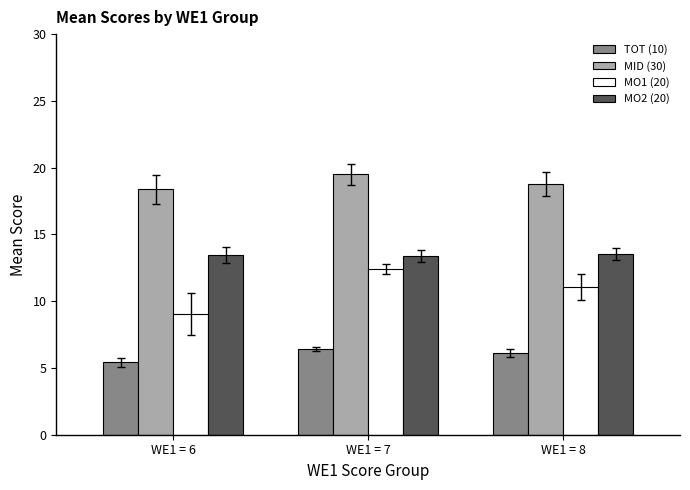

How many series are shown in this chart?

4